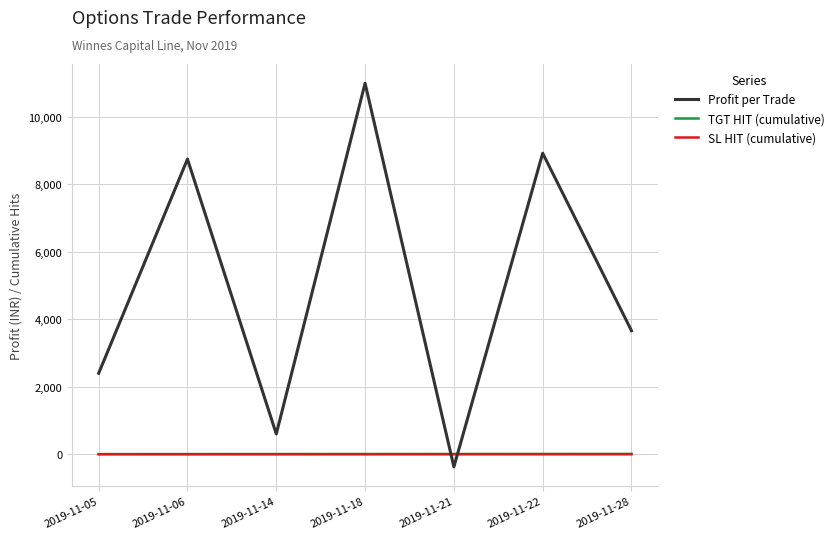

True or false: TGT HIT (cumulative) has a value of 4.0 at 2019-11-18.

True